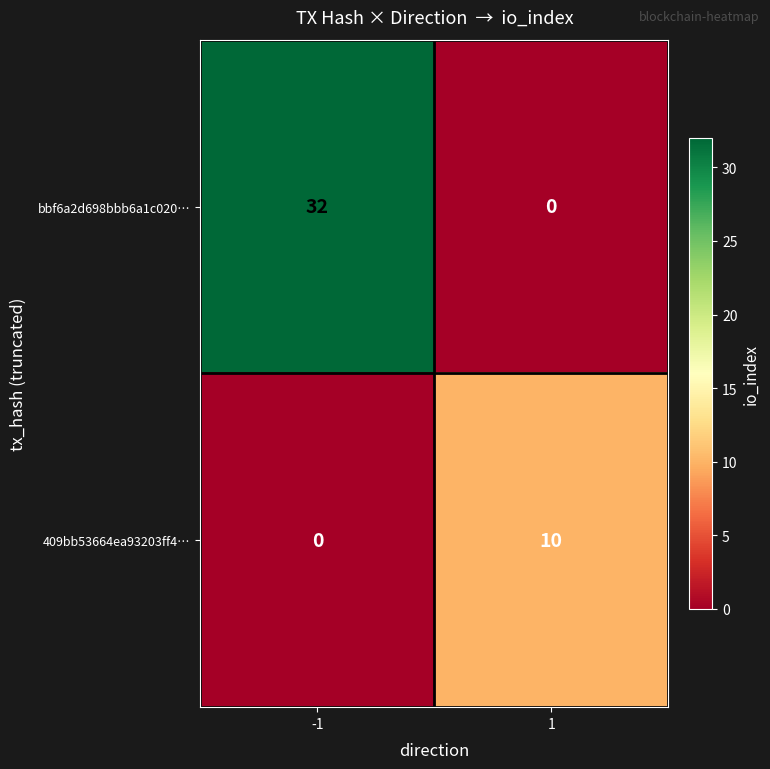

Is it true that bbf6a2d698bbb6a1c020… equals 43 at -1?

False